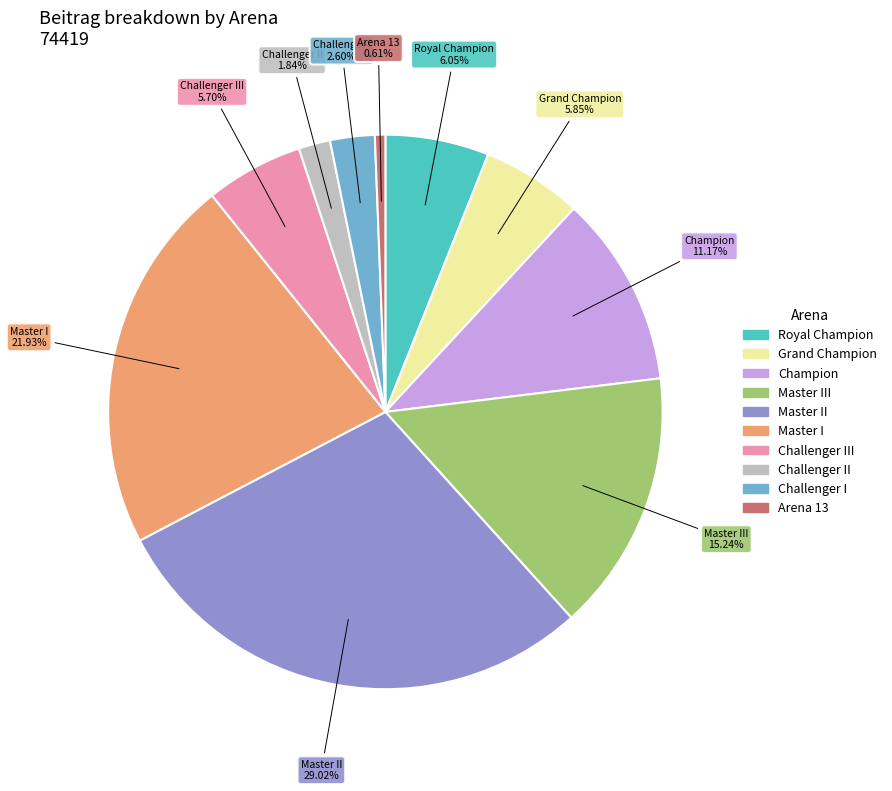

Does any single category account for the majority?

No